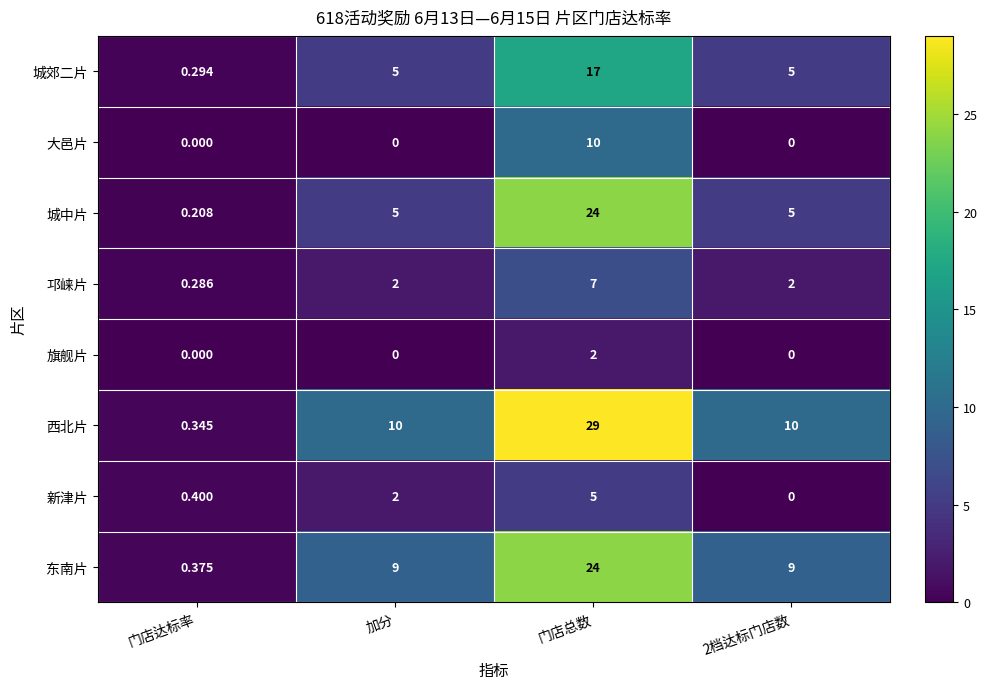

Which category has the highest value across all series?

门店总数